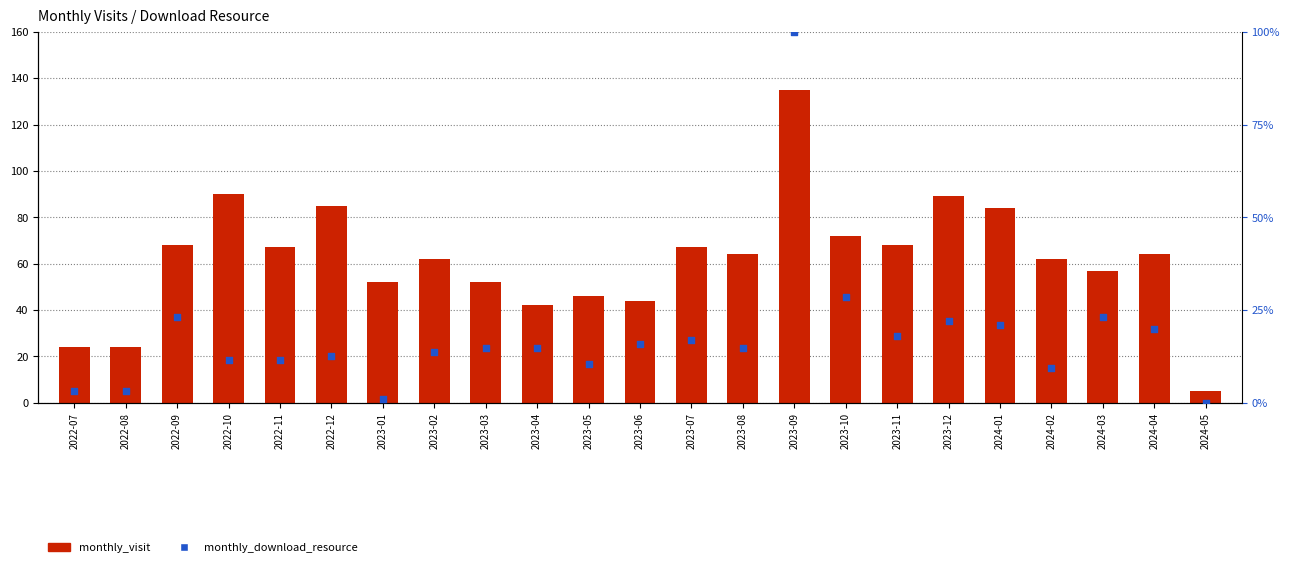

At how many categories does at least one series exceed 61?

14